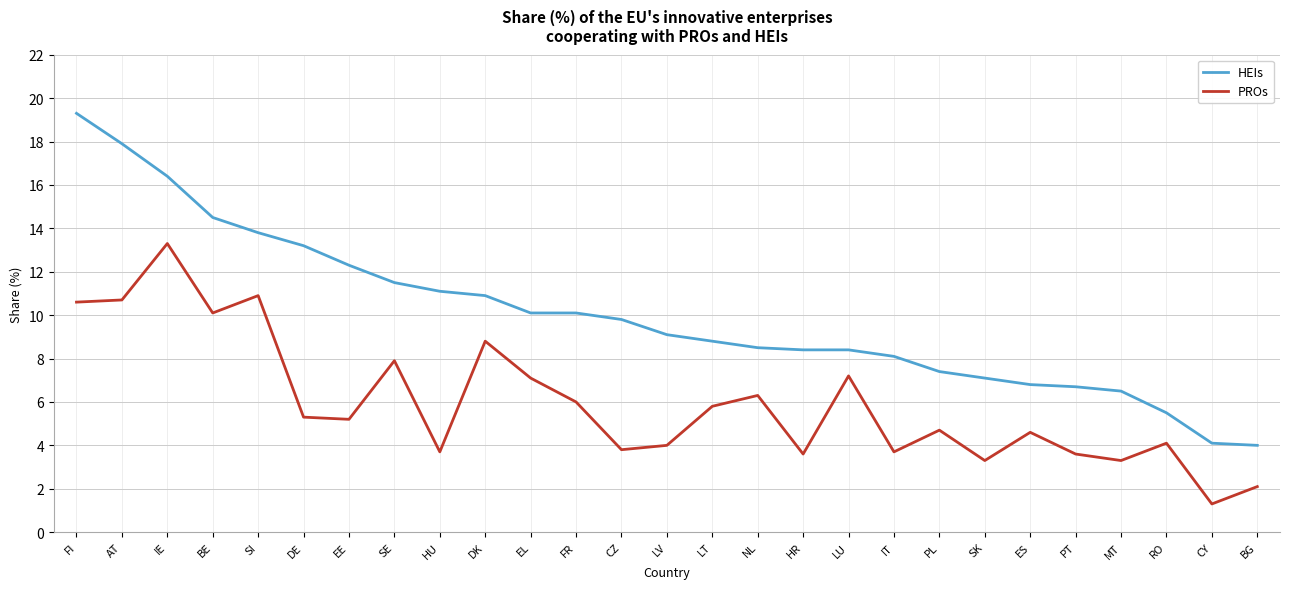

At how many categories does at least one series exceed 7?

21